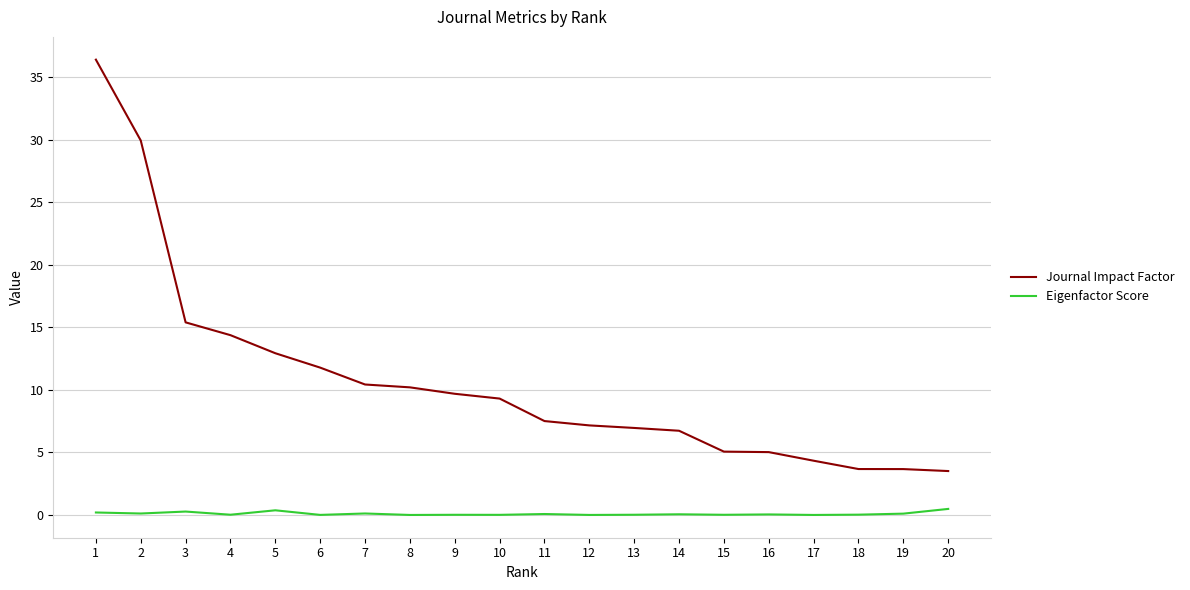

Rank the series by their average value, from highest to lowest.

Journal Impact Factor, Eigenfactor Score